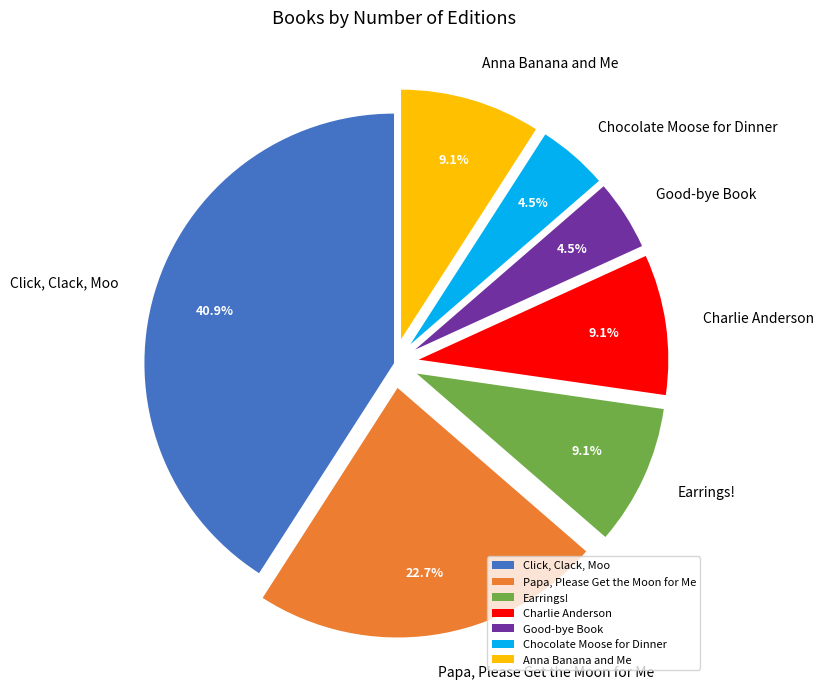

What percentage is the Click, Clack, Moo slice, to the nearest percent?

41%